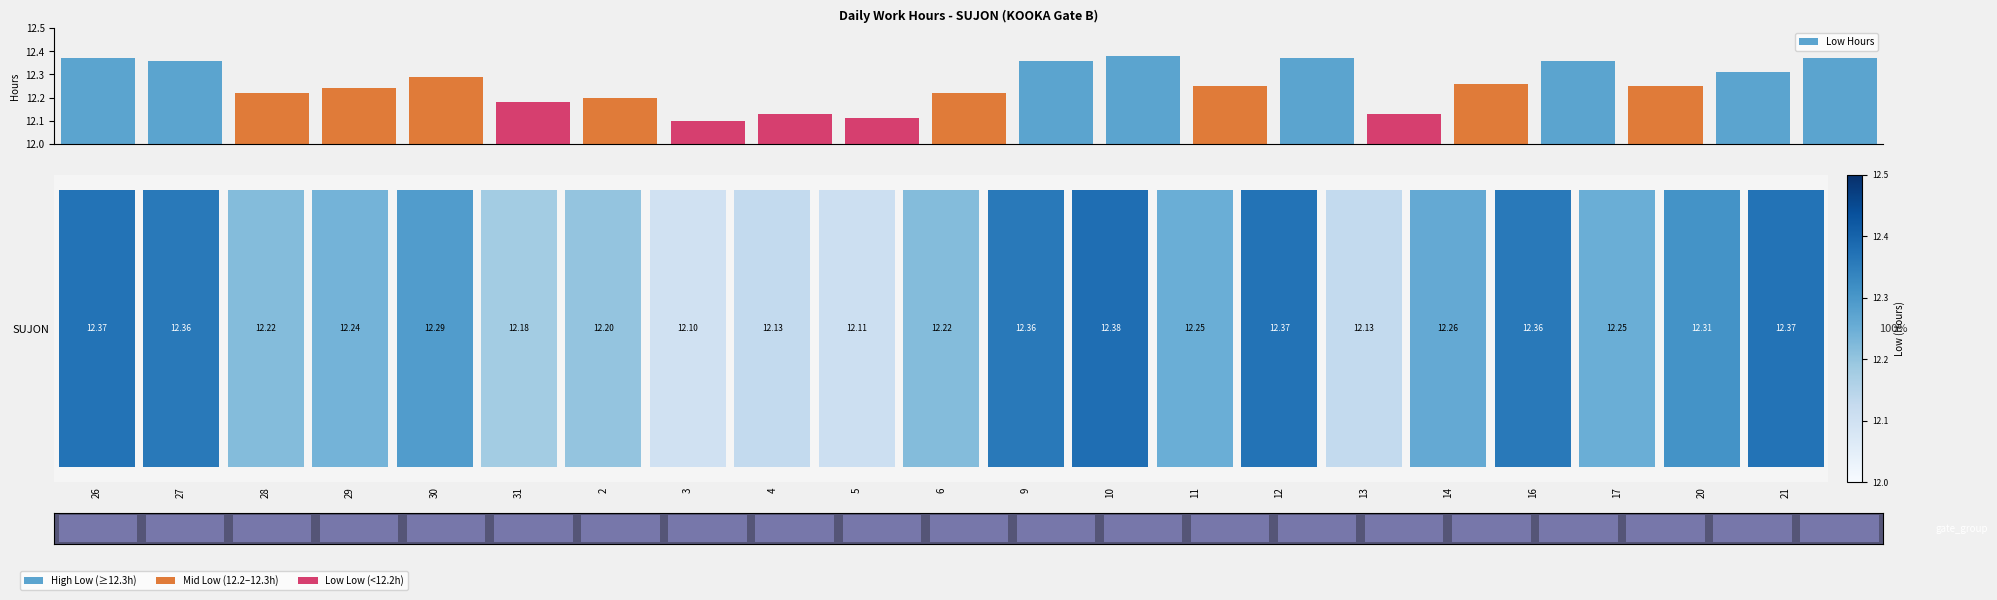

What is the sum of all values?

257.5